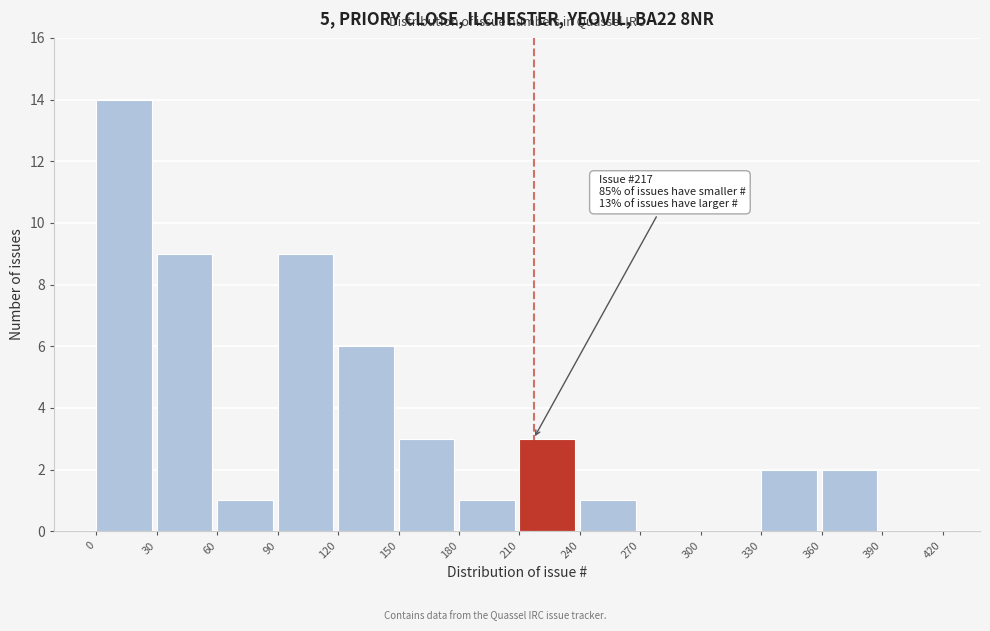

Over which range of the x-axis is the bar tallest?

0 to 30